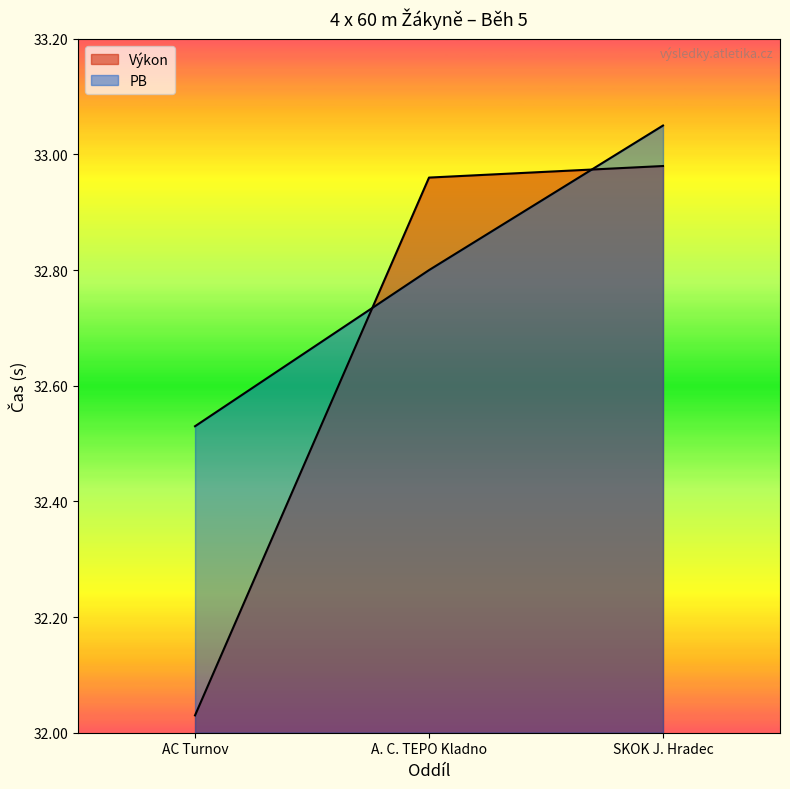

Does the chart have visible grid lines?

No